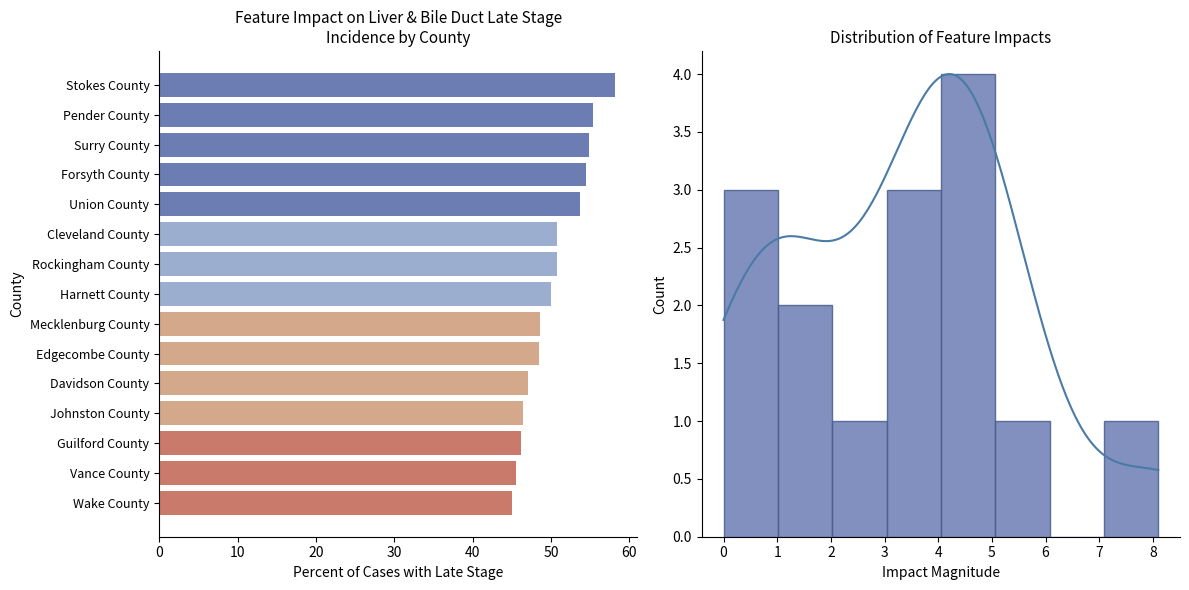

Is it true that the value at Surry County is 75.0?

False